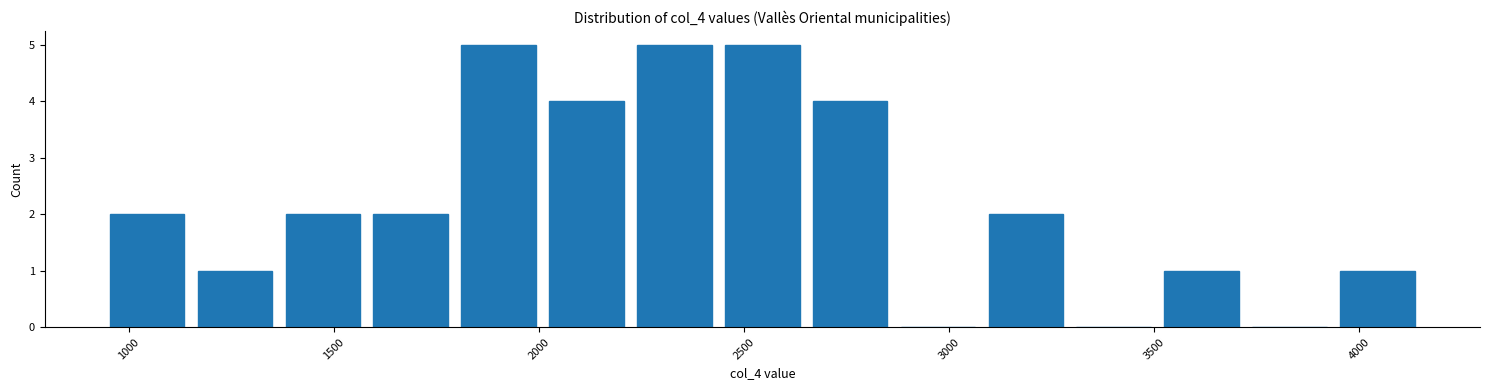

Reading left to right, list every bar in this chart as the range it spans on the x-axis followed by its height. Neither the bar edges nor the heights are printed on the chart, so give them approximately, as read against the axes.

950 to 1150: 2
1150 to 1400: 1
1400 to 1600: 2
1600 to 1800: 2
1800 to 2050: 5
2050 to 2250: 4
2250 to 2450: 5
2450 to 2650: 5
2650 to 2900: 4
2900 to 3100: 0
3100 to 3300: 2
3300 to 3500: 0
3500 to 3750: 1
3750 to 3950: 0
3950 to 4150: 1